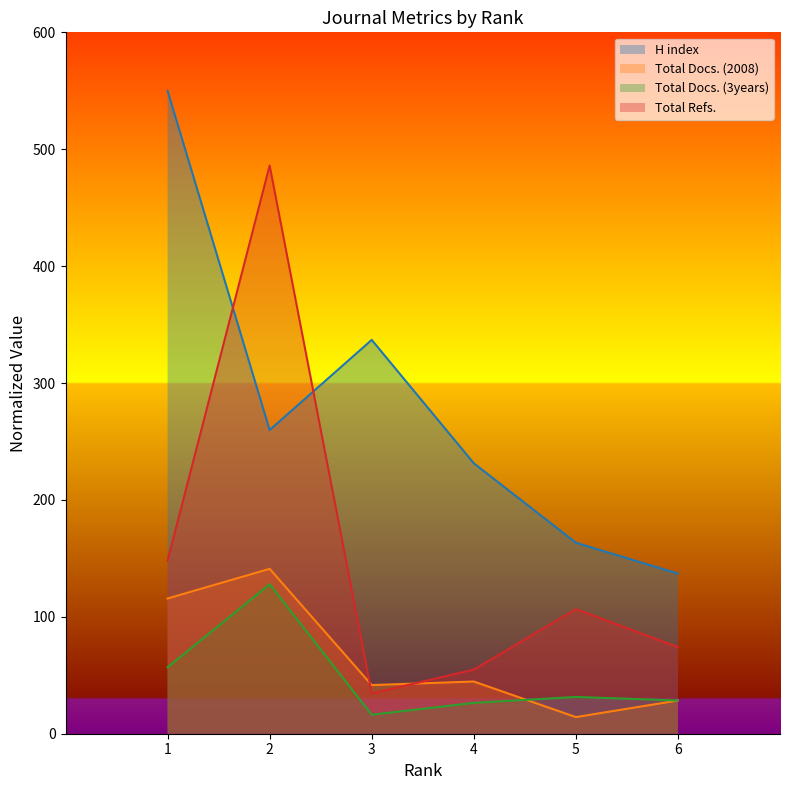

Between which two adjacent categories do Total Docs. (2008) and Total Docs. (3years) first intersect?

4 and 5